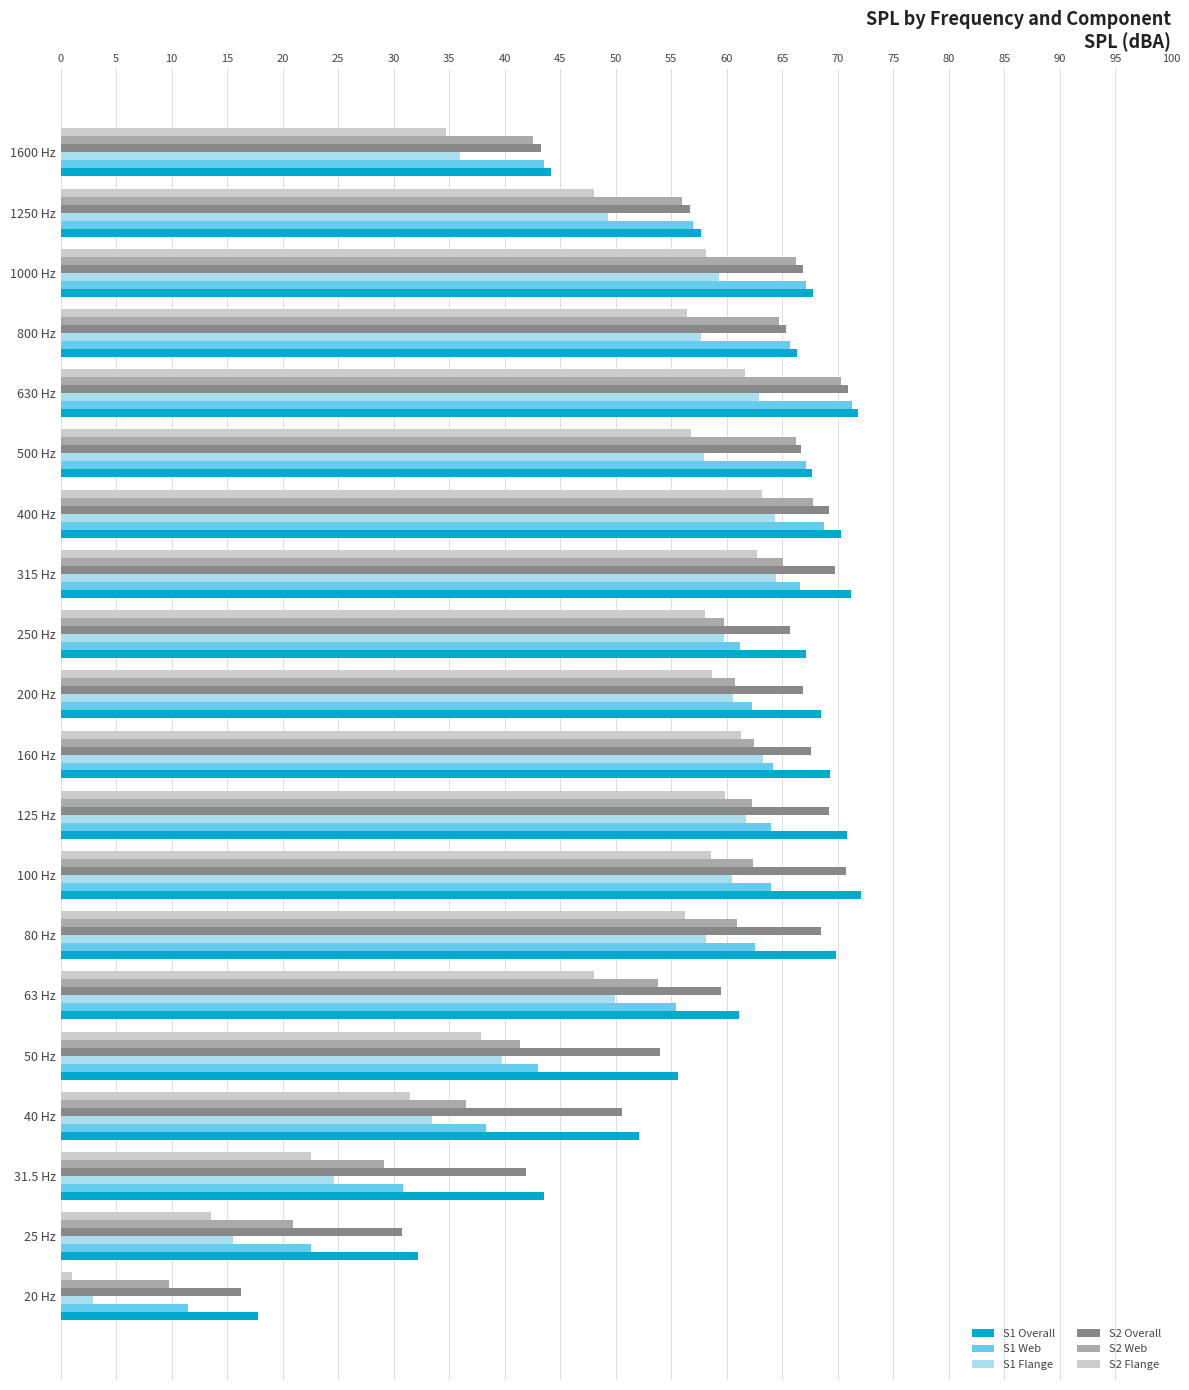

The value of S2 Overall at 40 Hz is 50.5. True or false?

True